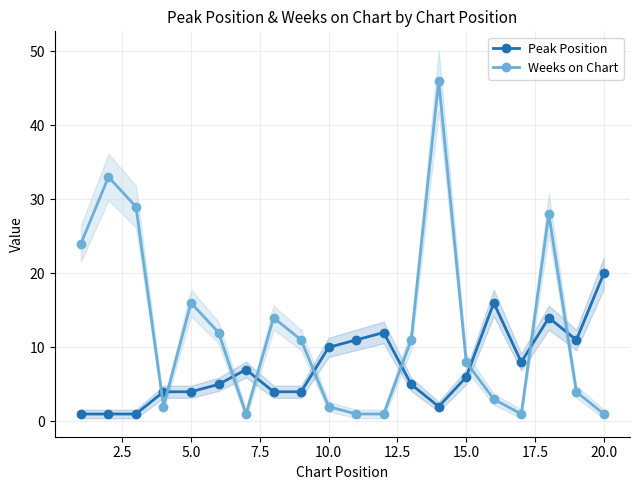

How many data points does each series have?

20